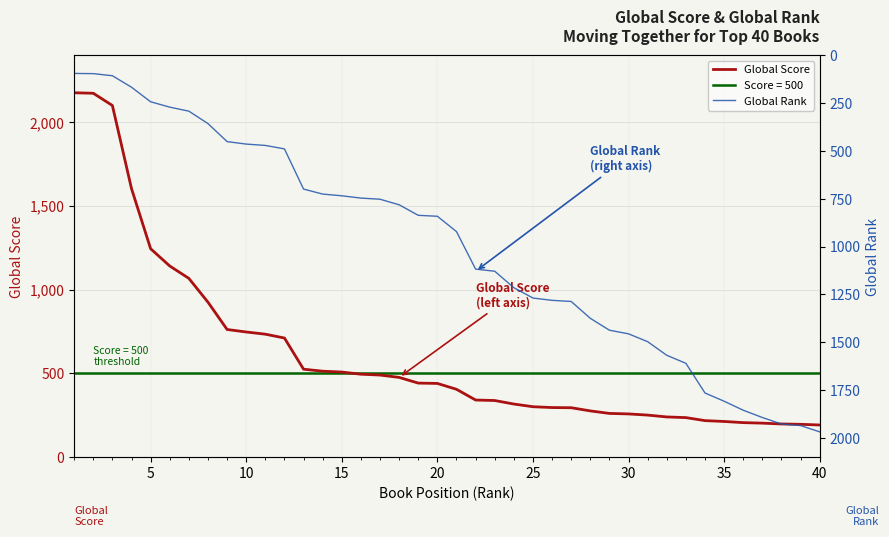

True or false: Global Rank has more than 0 points higher than both neighbors.

False